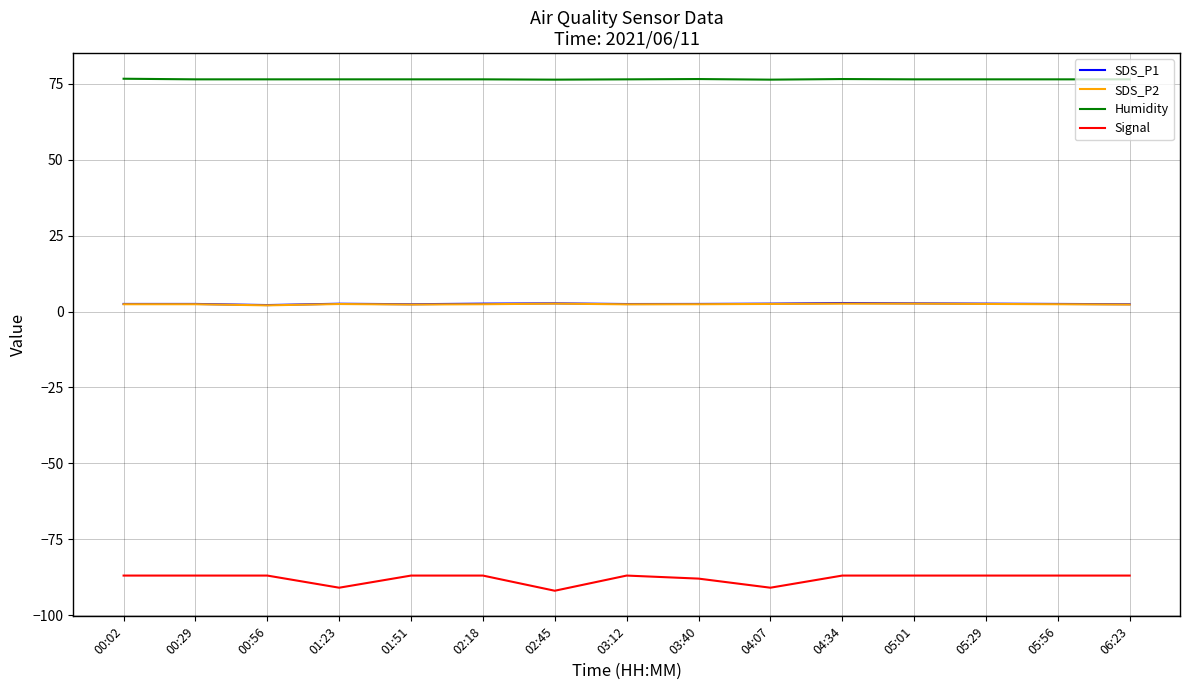

Is it true that Signal equals -152.3 at 04:34?

False